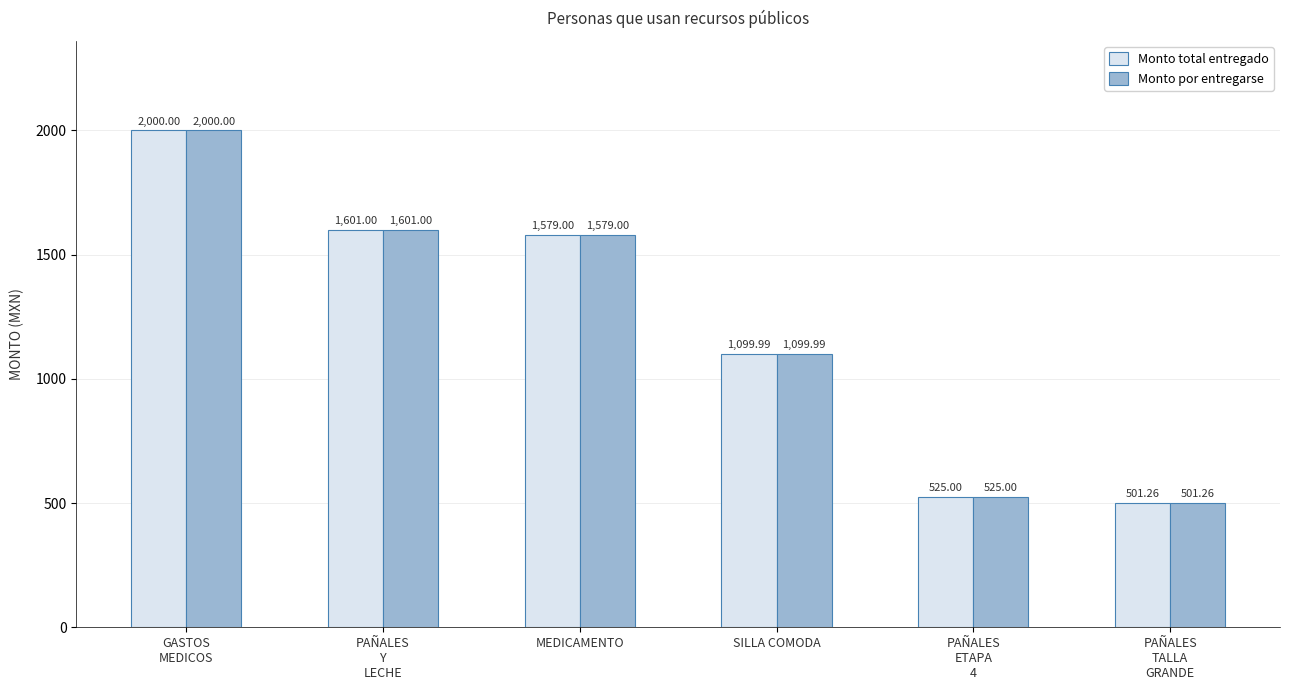

At which label does Monto por entregarse first exceed 1579?

GASTOS
MEDICOS